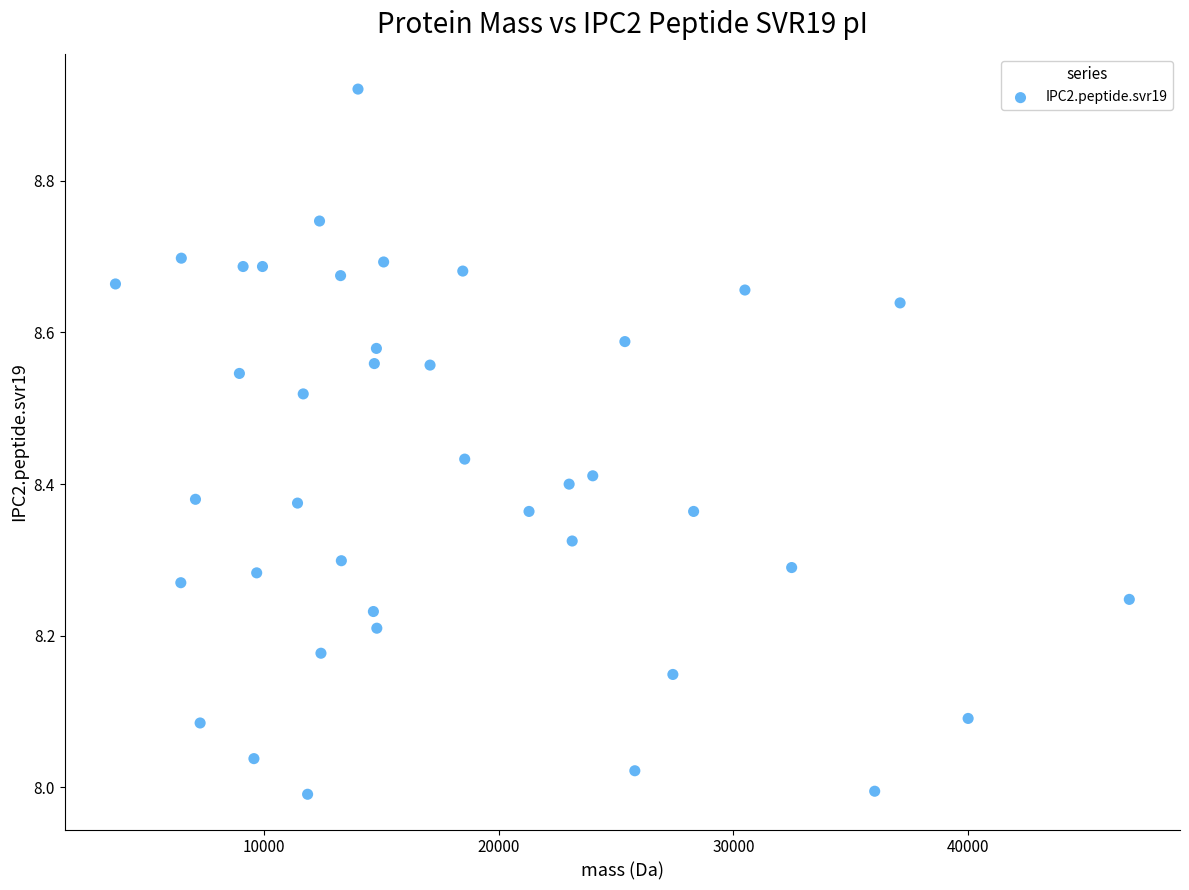

What is the range of Y values (max minus min)?

0.9